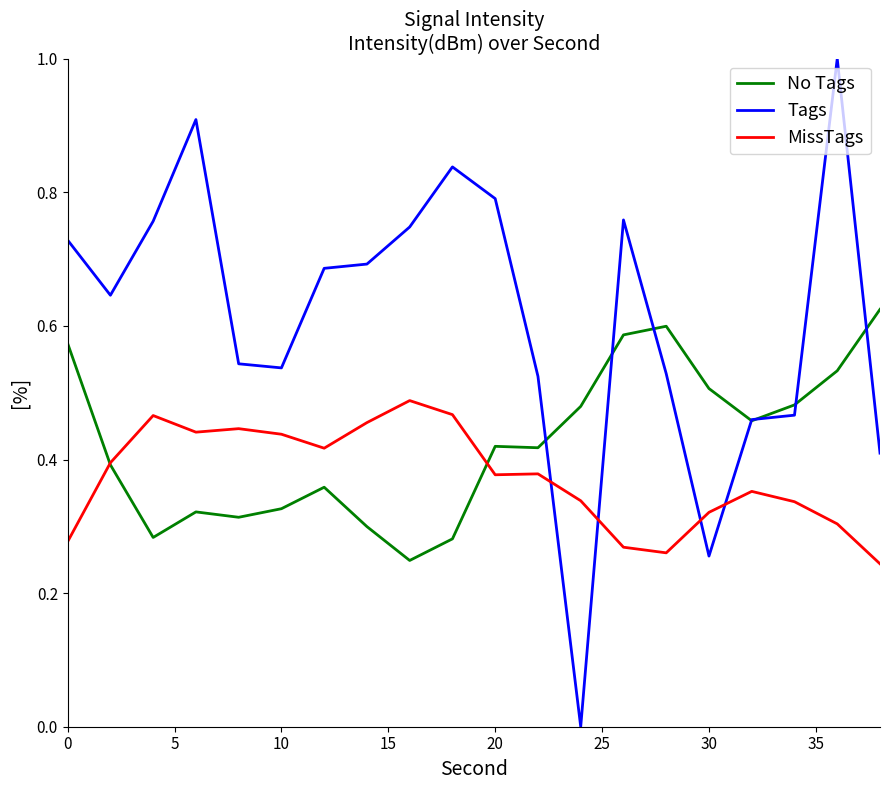

In Tags, how many points are lower than both neighbors (excluding endpoints)?

4